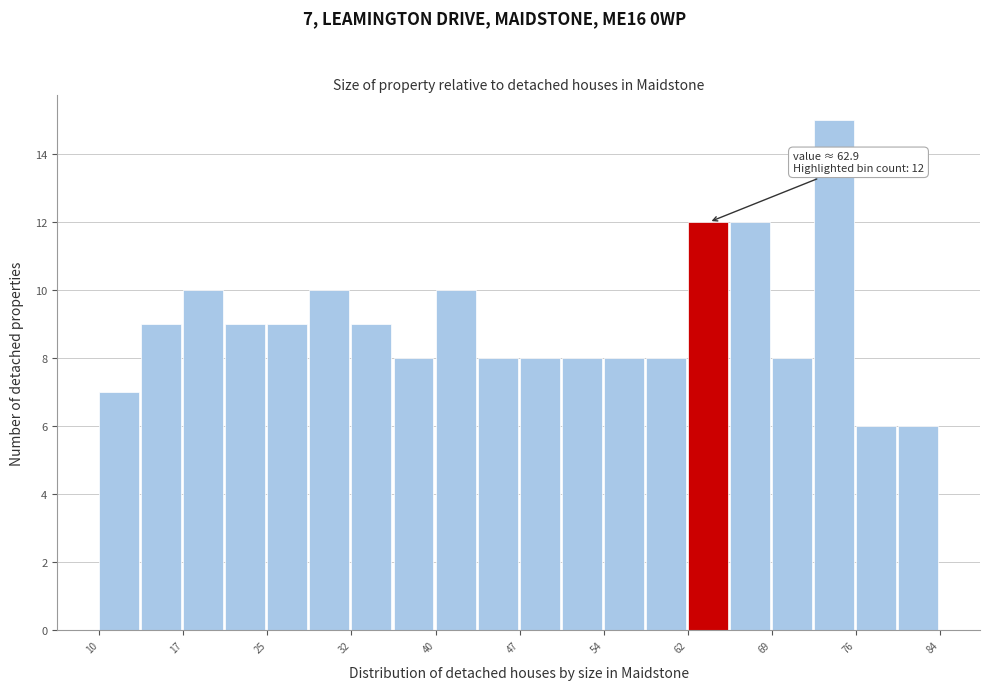

Read against the x-axis, roughly where is the centre of the tallest bar?

74